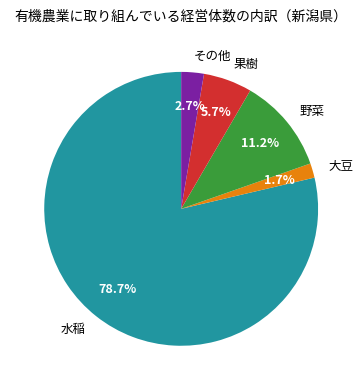

Rank the categories by value from lowest to highest.

大豆, その他, 果樹, 野菜, 水稲